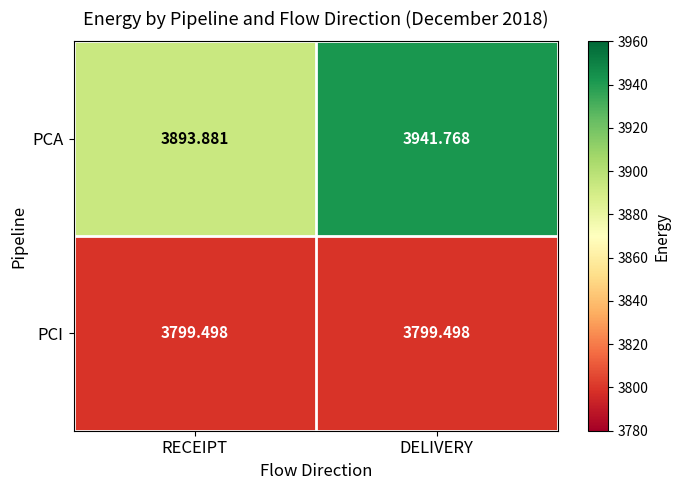

At how many categories does at least one series exceed 3893?

2